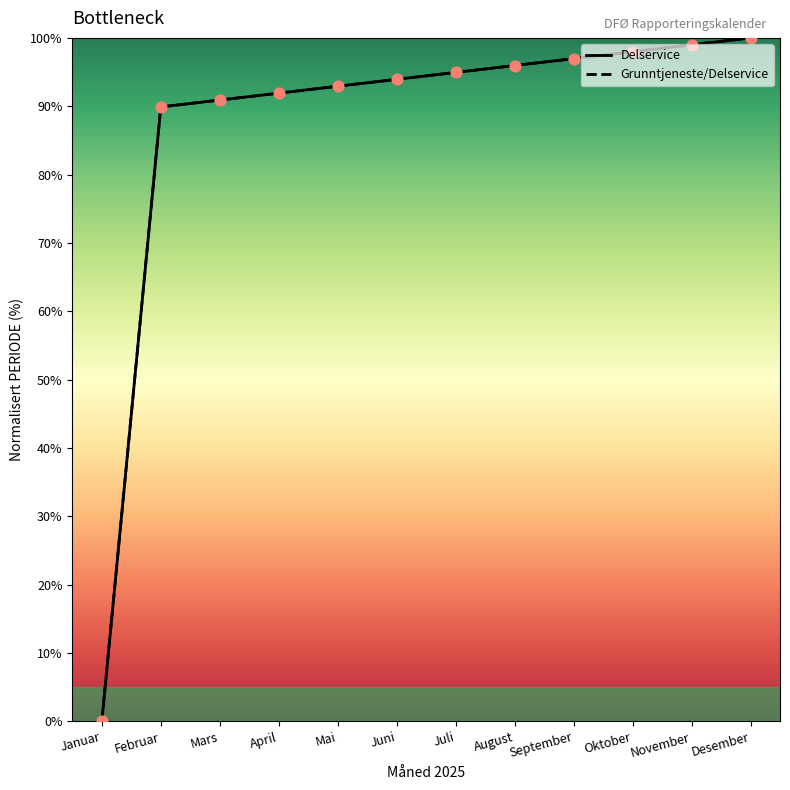

What is the total value across all series at November?

198.0